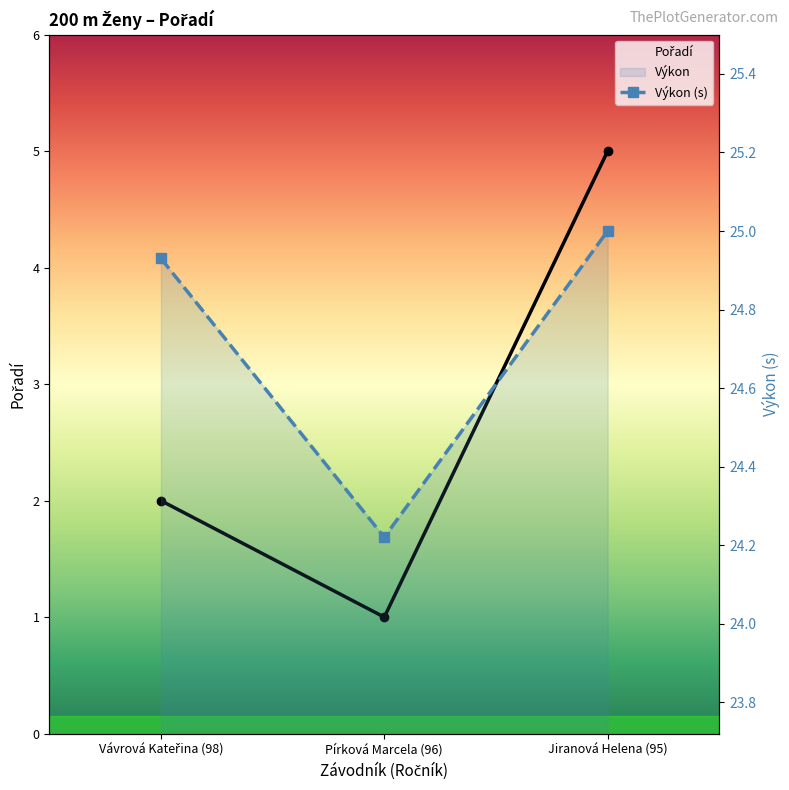

List the labels in order of Výkon (s) value, largest first.

Jiranová Helena (95), Vávrová Kateřina (98), Pírková Marcela (96)